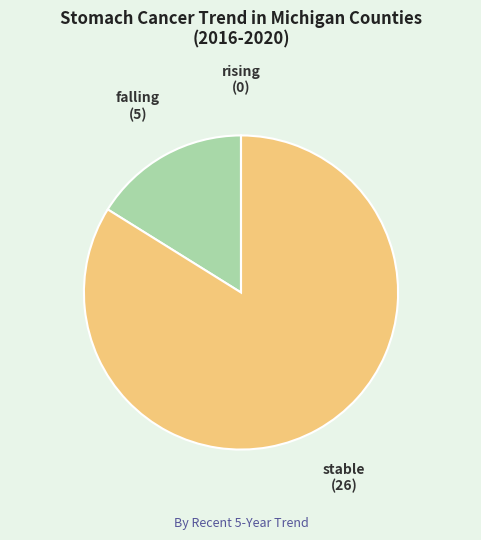

What is the ratio of the value at stable to the value at falling?

5.2